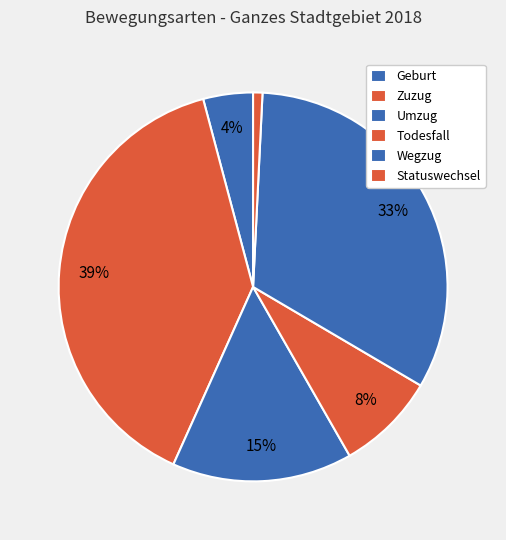

Rank the categories by value from highest to lowest.

Zuzug, Wegzug, Umzug, Todesfall, Geburt, Statuswechsel